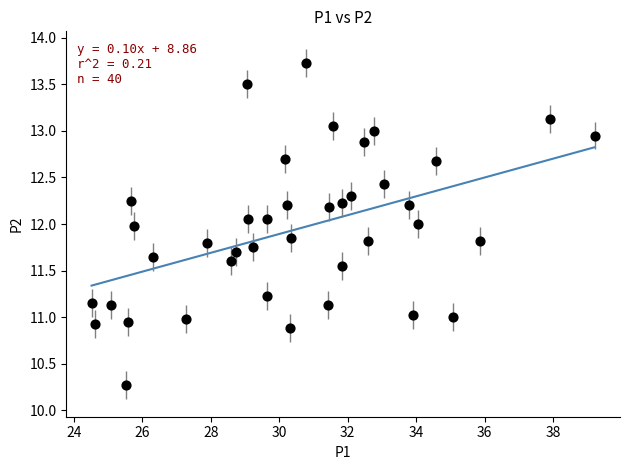

What is the range of Y values (max minus min)?

3.5